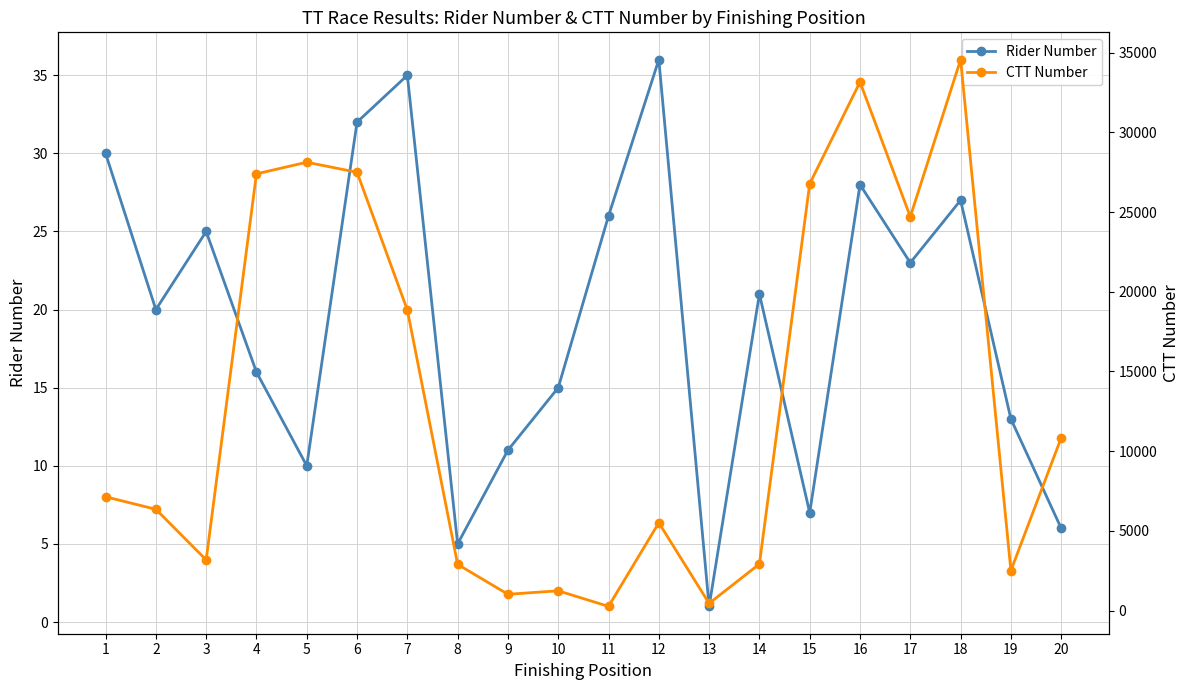

Reading left to right, list all the values displayed in this chart.

Rider Number: 1=30	2=20	3=25	4=16	5=10	6=32	7=35	8=5	9=11	10=15	11=26	12=36	13=1	14=21	15=7	16=28	17=23	18=27	19=13	20=6
CTT Number: 1=7138	2=6353	3=3178	4=27395	5=28125	6=27494	7=18857	8=2897	9=1021	10=1240	11=262	12=5507	13=451	14=2921	15=26772	16=33157	17=24706	18=34559	19=2508	20=10834